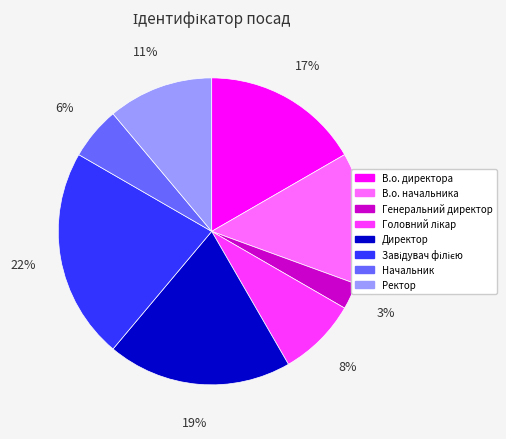

Which slice is the smallest?

Генеральний директор